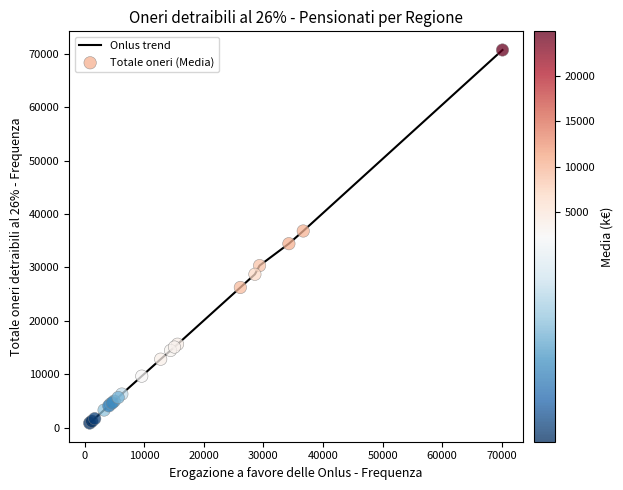

What is the maximum value shown in the chart?

70688